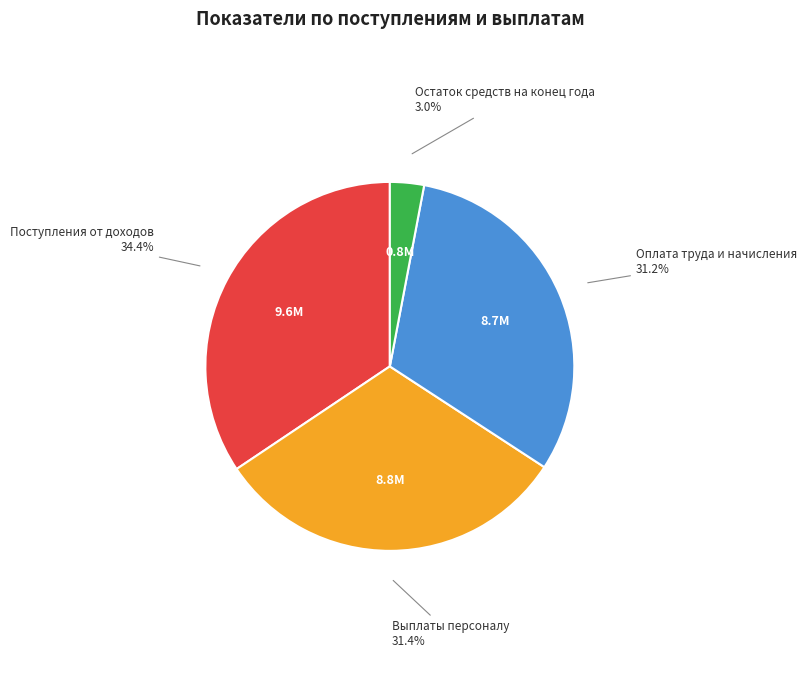

What portion of the pie excludes Остаток средств на конец года?

97.0%